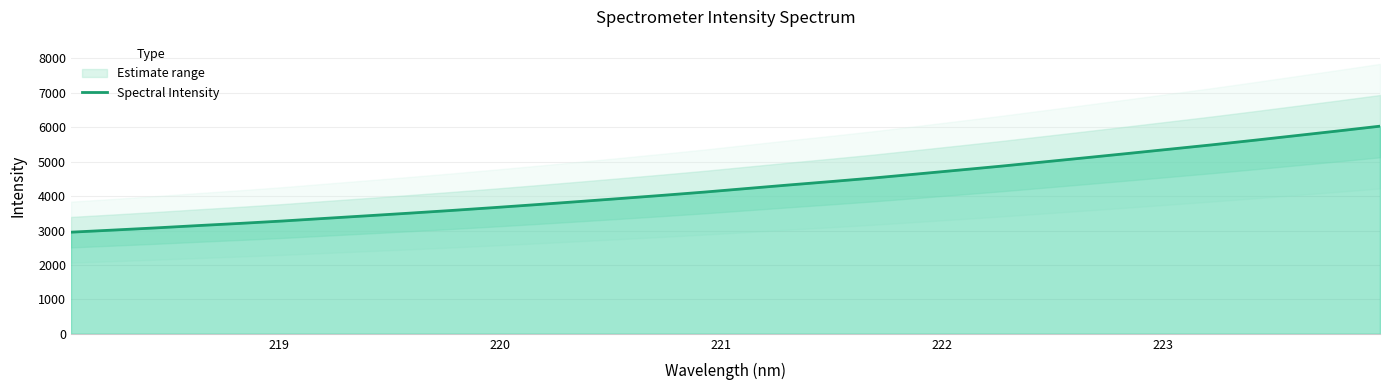

How many lines are shown in the chart?

1